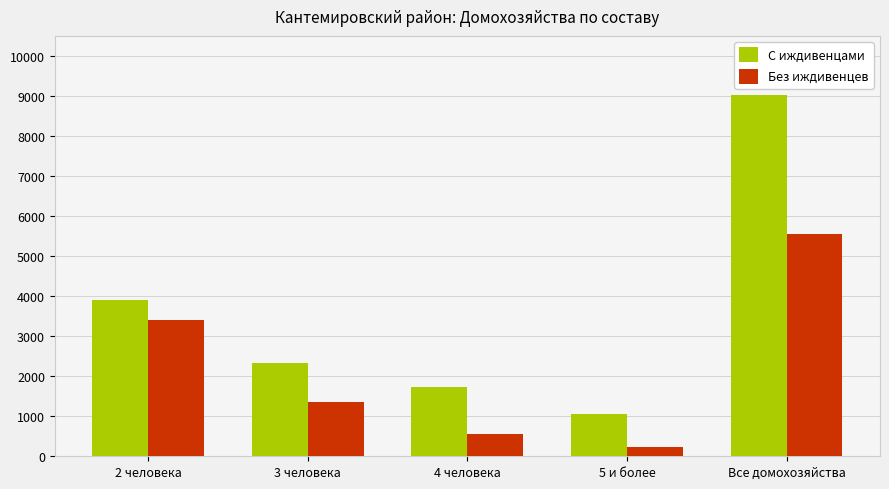

Which series changed the most between 2 человека and 3 человека?

Без иждивенцев